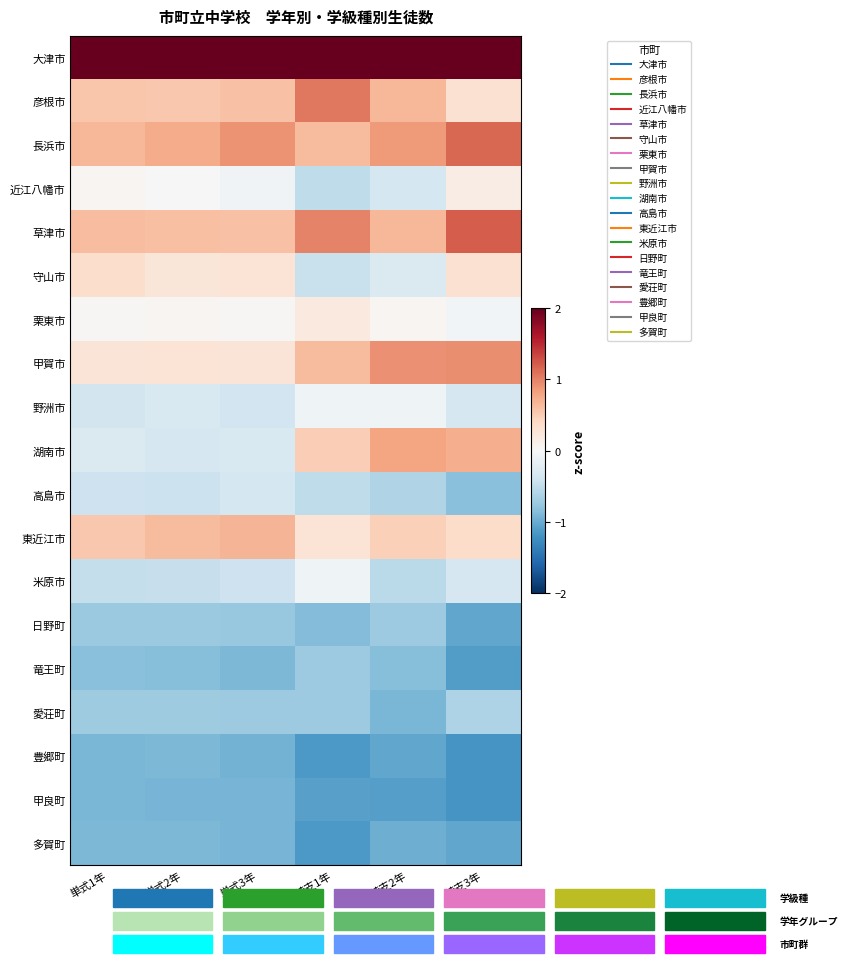

List the series in order of their peak value, highest first.

大津市, 草津市, 長浜市, 彦根市, 甲賀市, 湖南市, 東近江市, 守山市, 栗東市, 近江八幡市, 野洲市, 米原市, 高島市, 愛荘町, 竜王町, 日野町, 豊郷町, 多賀町, 甲良町